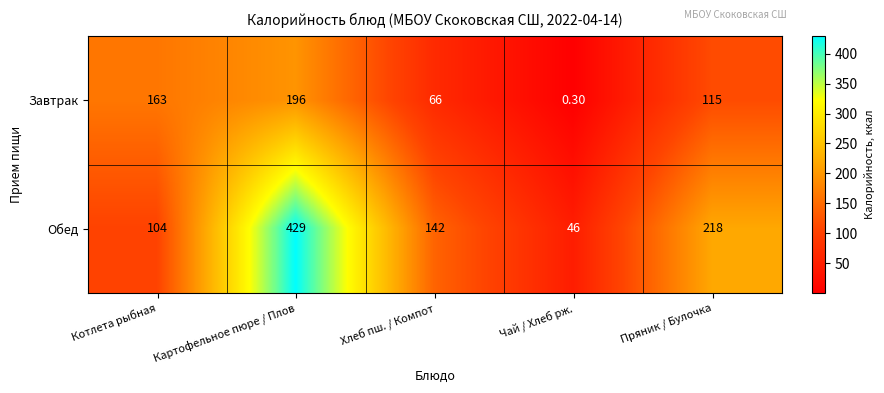

What is the spread (max minus min) of values at Пряник / Булочка?

103.0